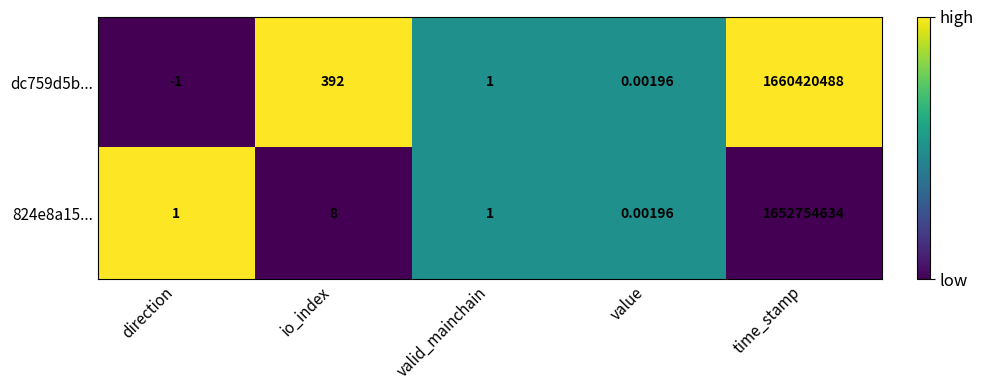

At which label does dc759d5b... reach its minimum?

direction